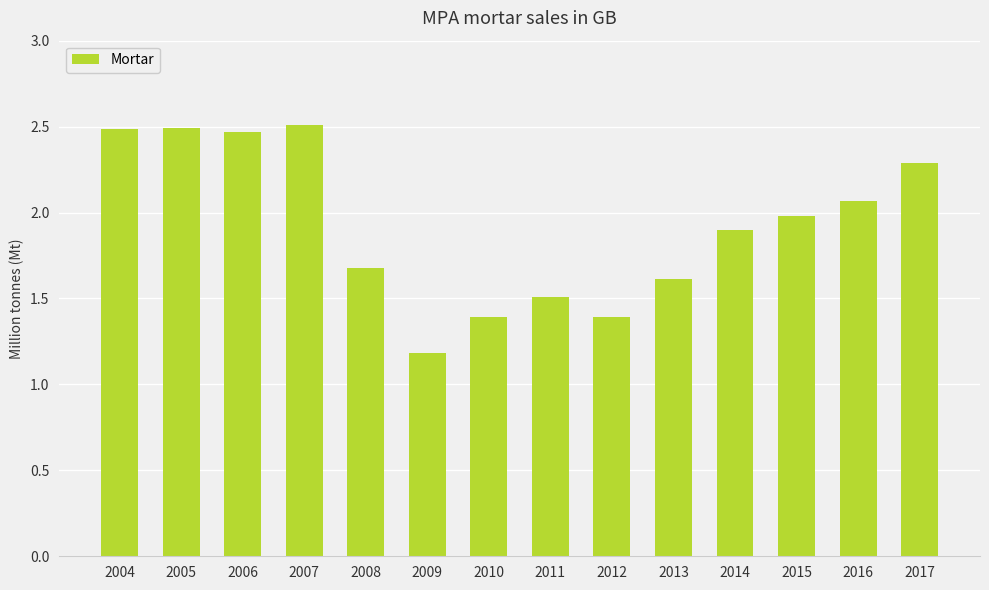

What is the minimum value shown in the chart?

1.2